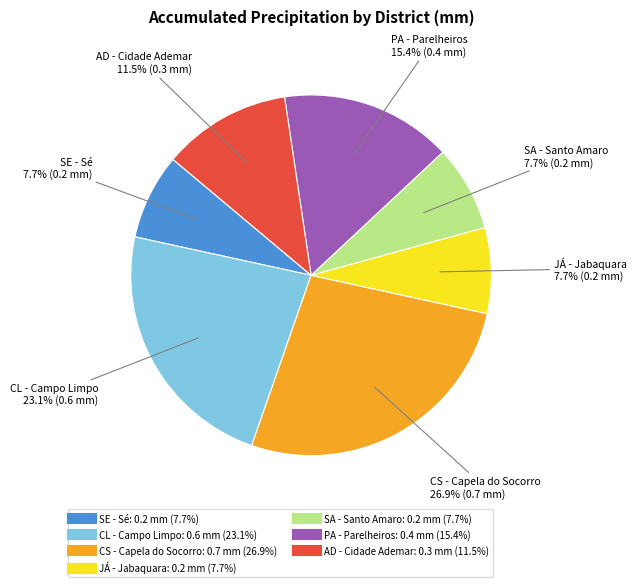

Which category has the biggest portion of the pie?

CS - Capela do Socorro